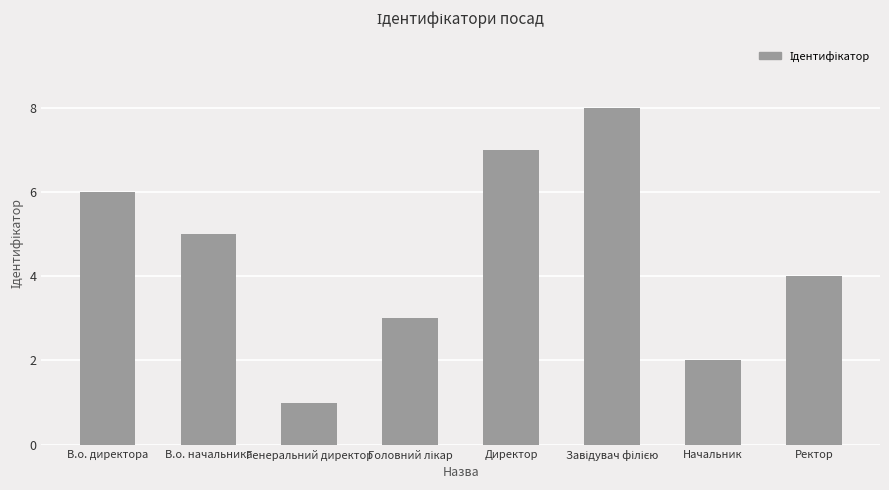

How many distinct data groups are displayed?

1